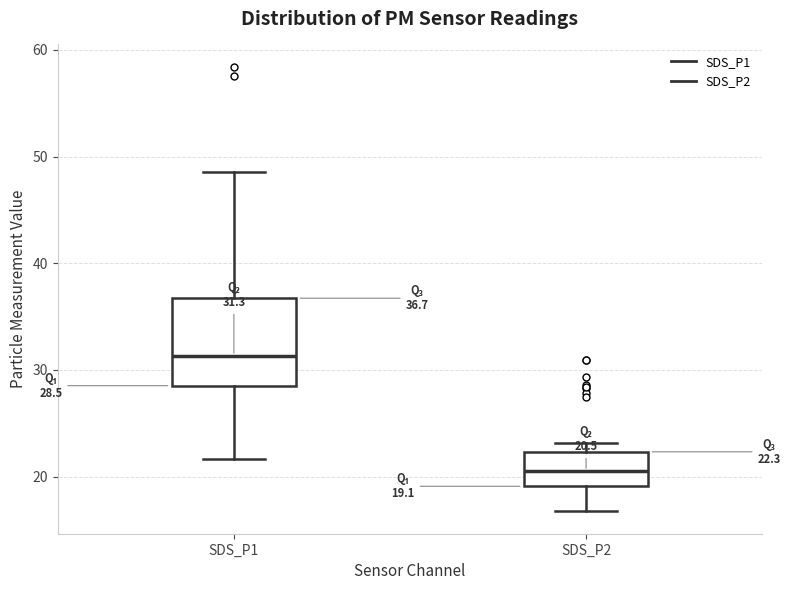

Which box is the tallest, from its lower edge to its upper edge?

SDS_P1